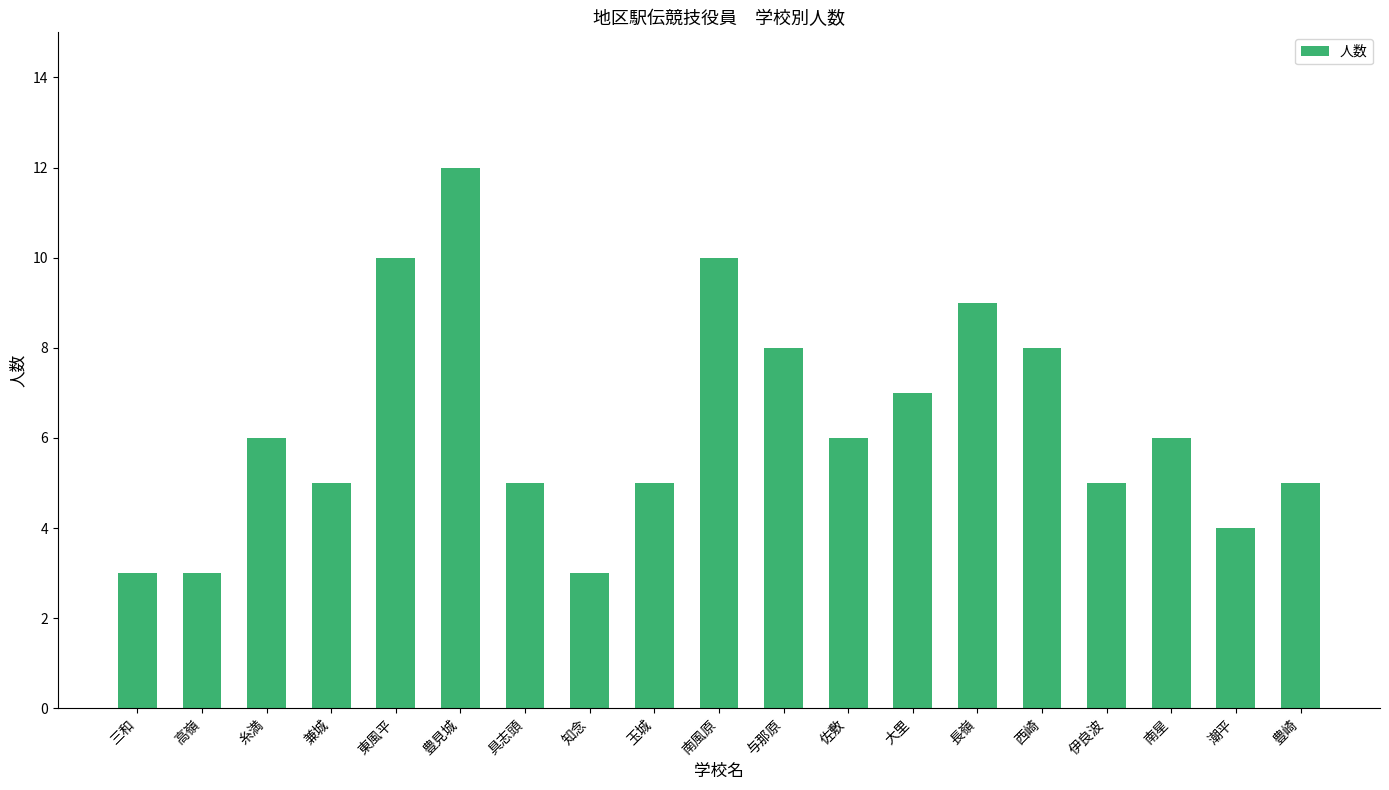

What position from the left is 与那原?

11